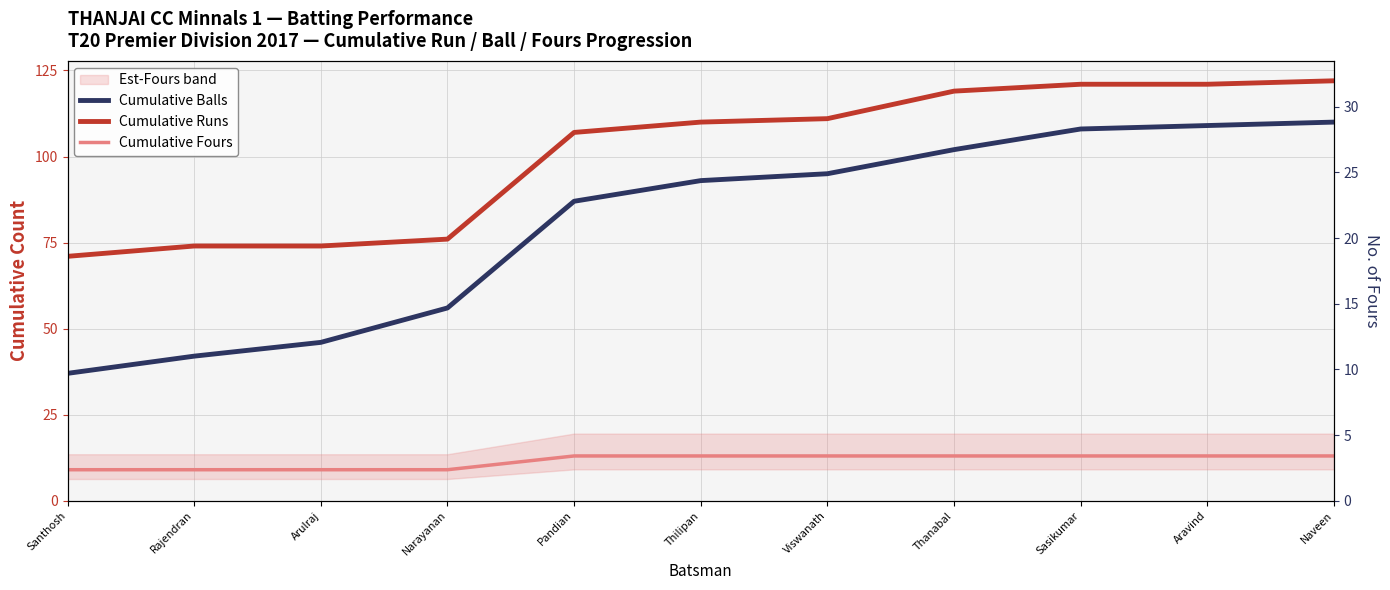

List the series in order of their overall mean, highest first.

Cumulative Runs, Cumulative Balls, Cumulative Fours